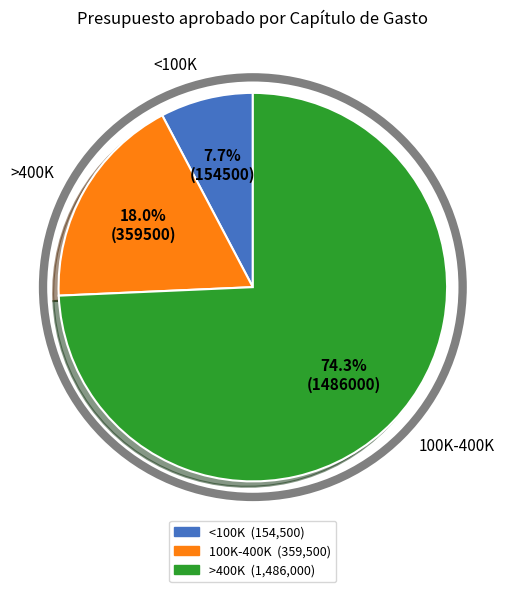

Does any single category account for the majority?

Yes